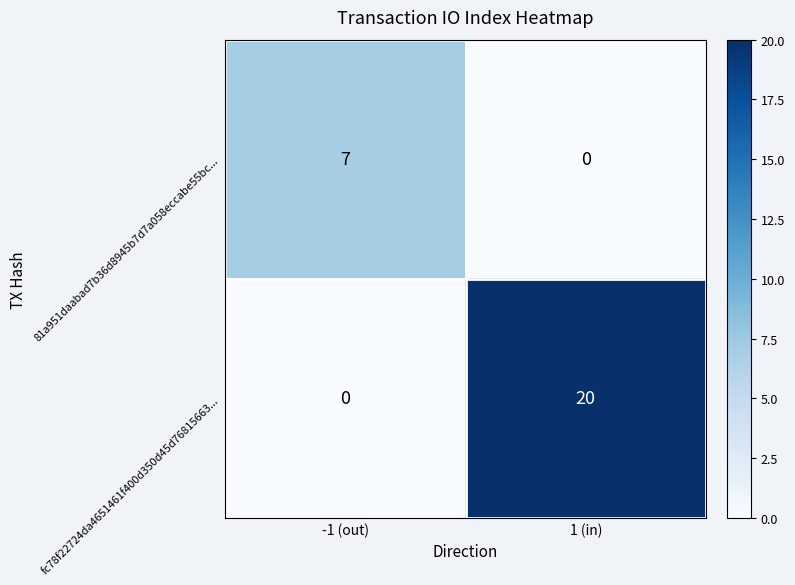

How many categories are shown in the chart?

2